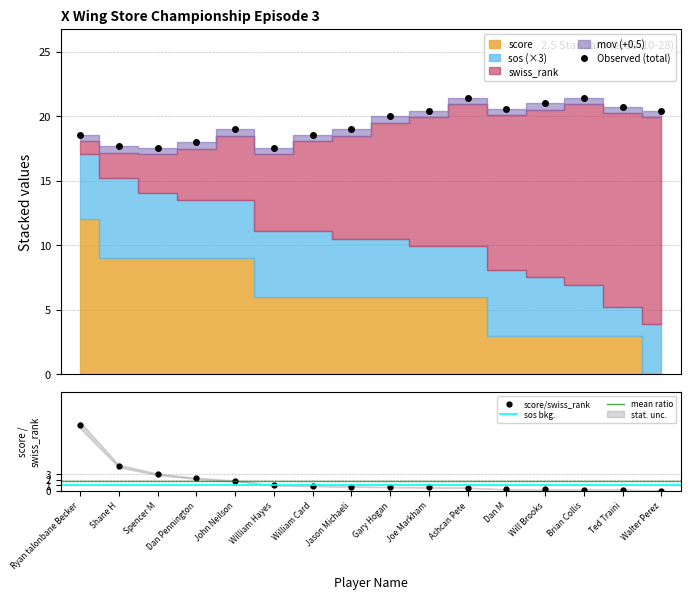

At Ashcan Pete, list the series in order from smallest to largest.

mov, sos, score, swiss_rank